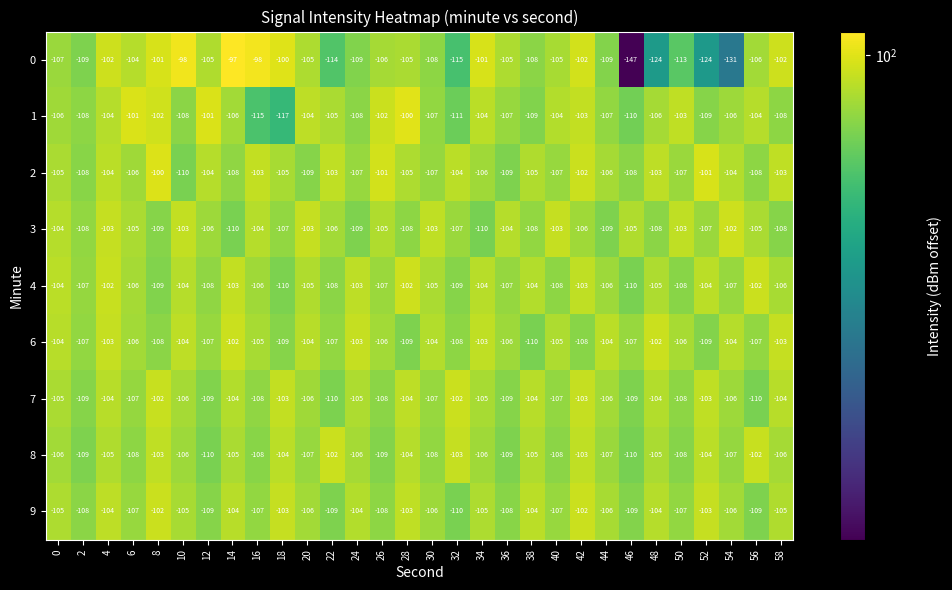

What is the average value of the 8 series?

-106